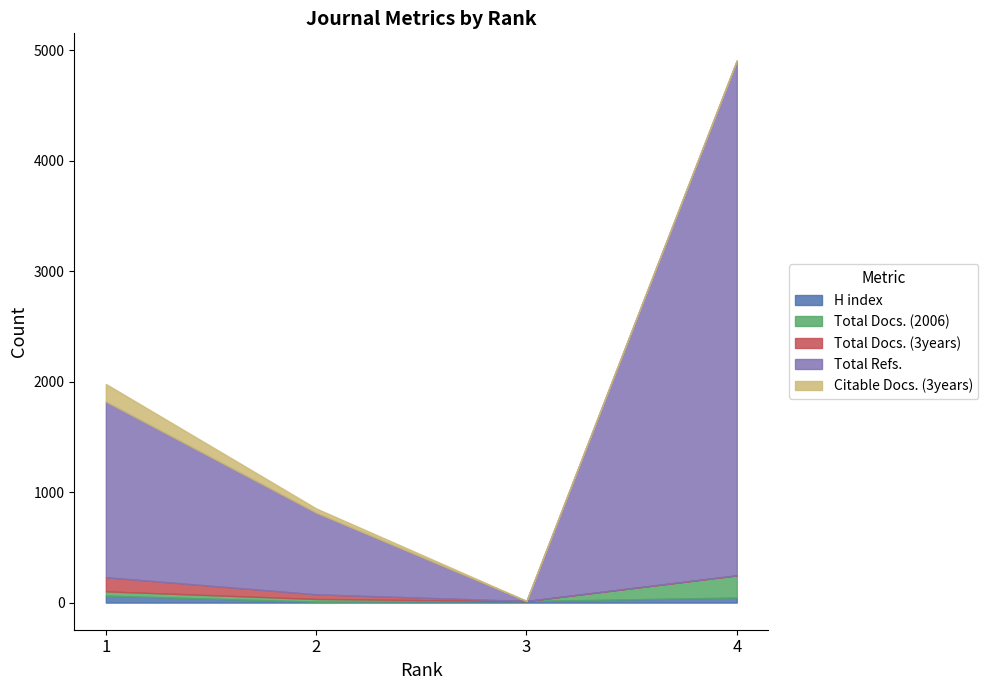

True or false: H index and Total Docs. (3years) cross at least once.

True